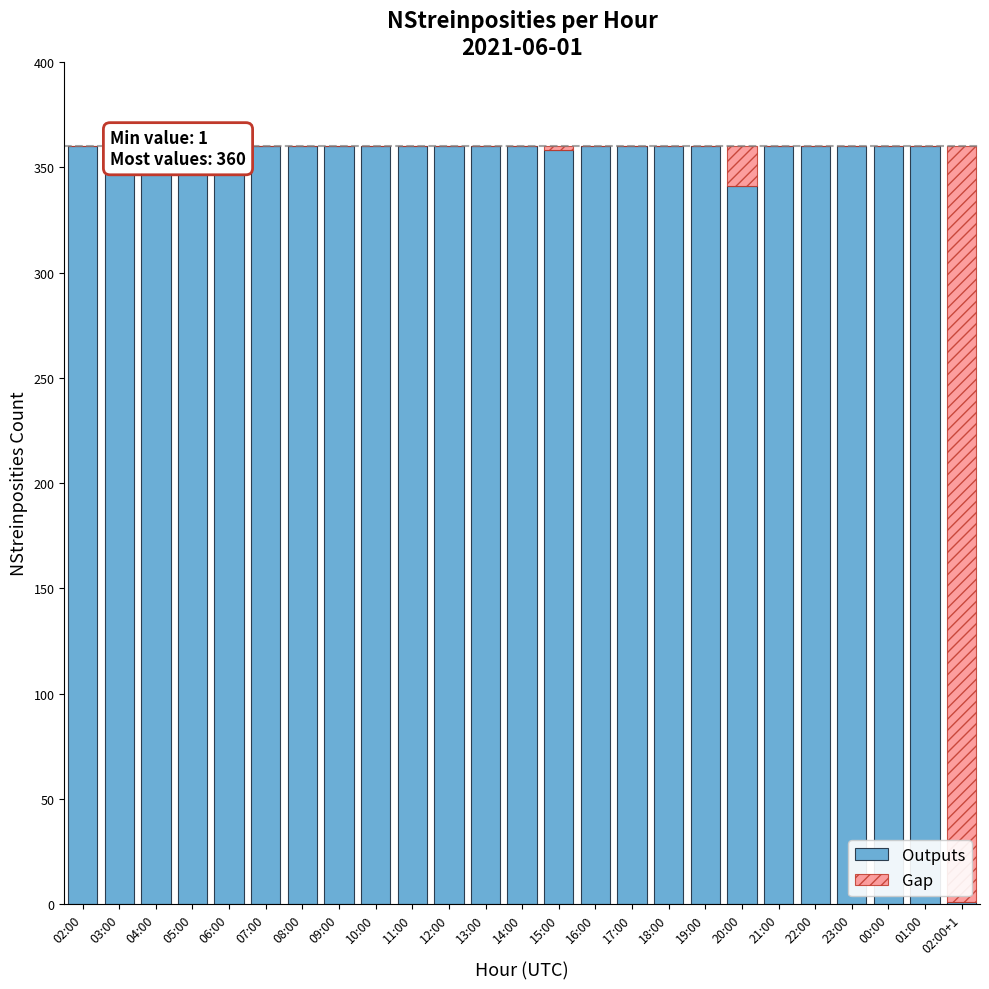

What is the label of the 10th bar from the right?

17:00